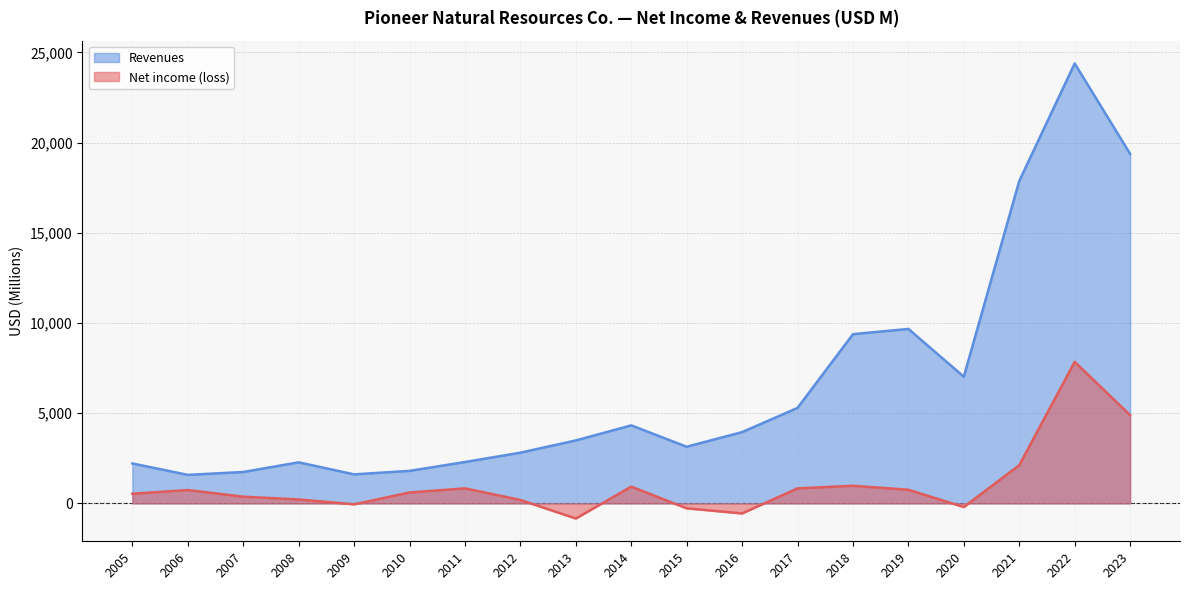

What is the average value of the Revenues series?

6539